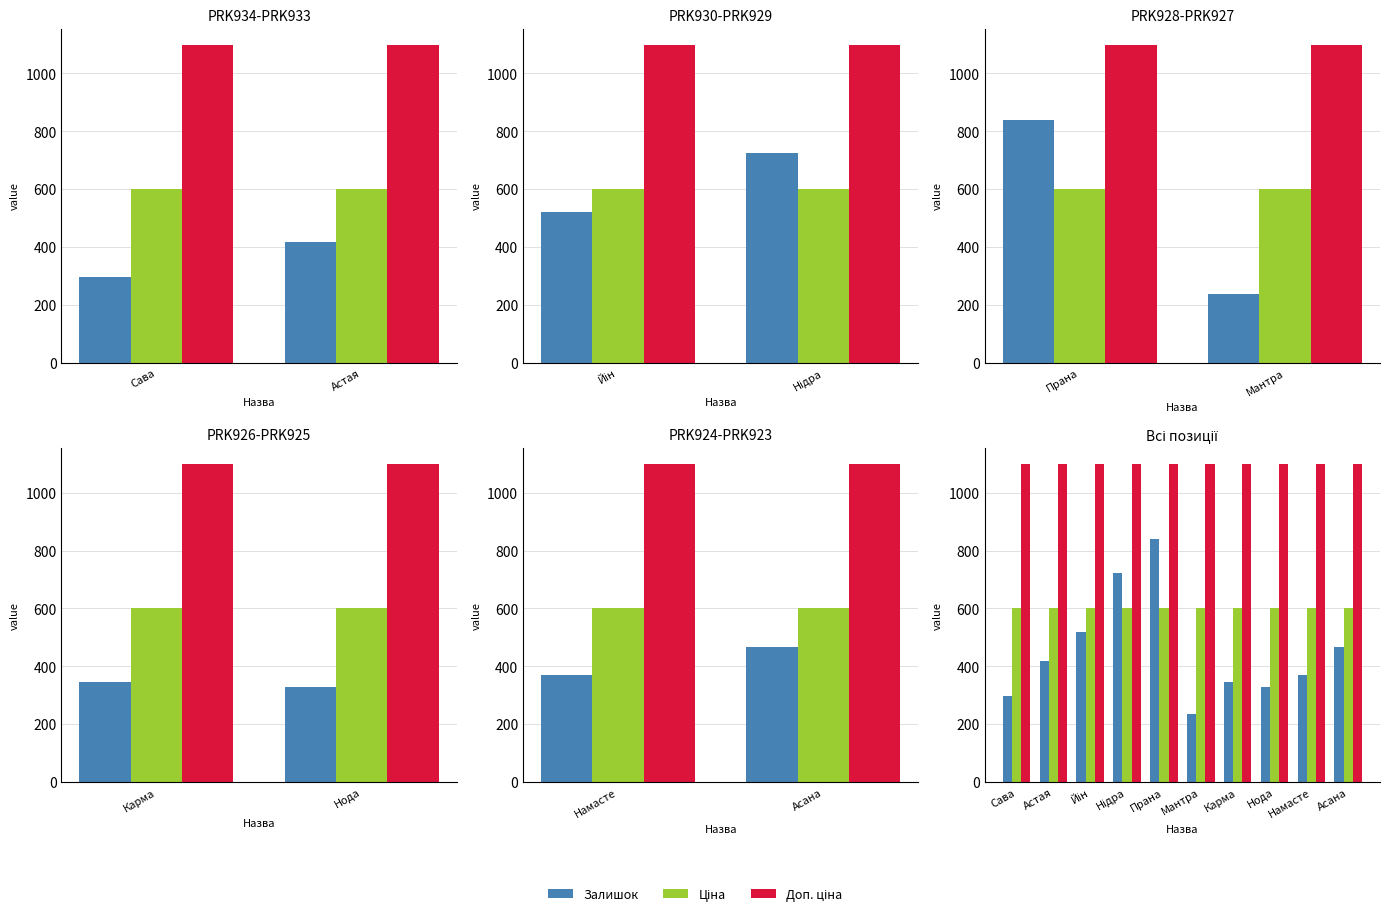

The value of Залишок at Прана is 839.0. True or false?

True